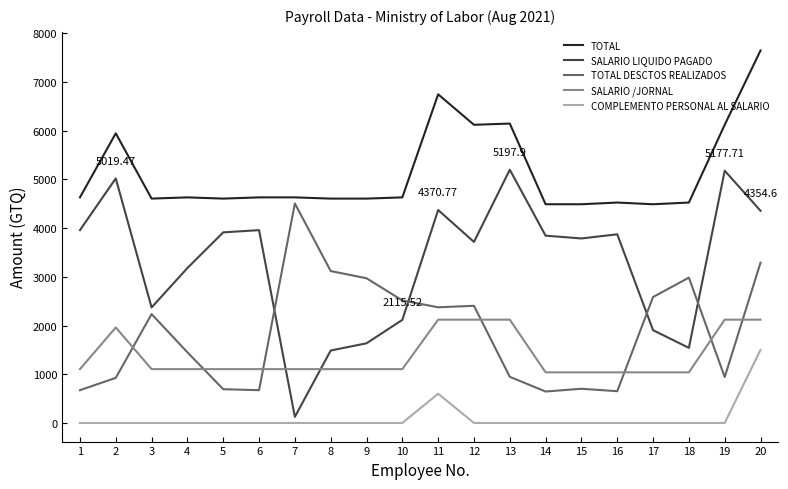

Between 7 and 11, which series saw the biggest shift?

SALARIO LIQUIDO PAGADO